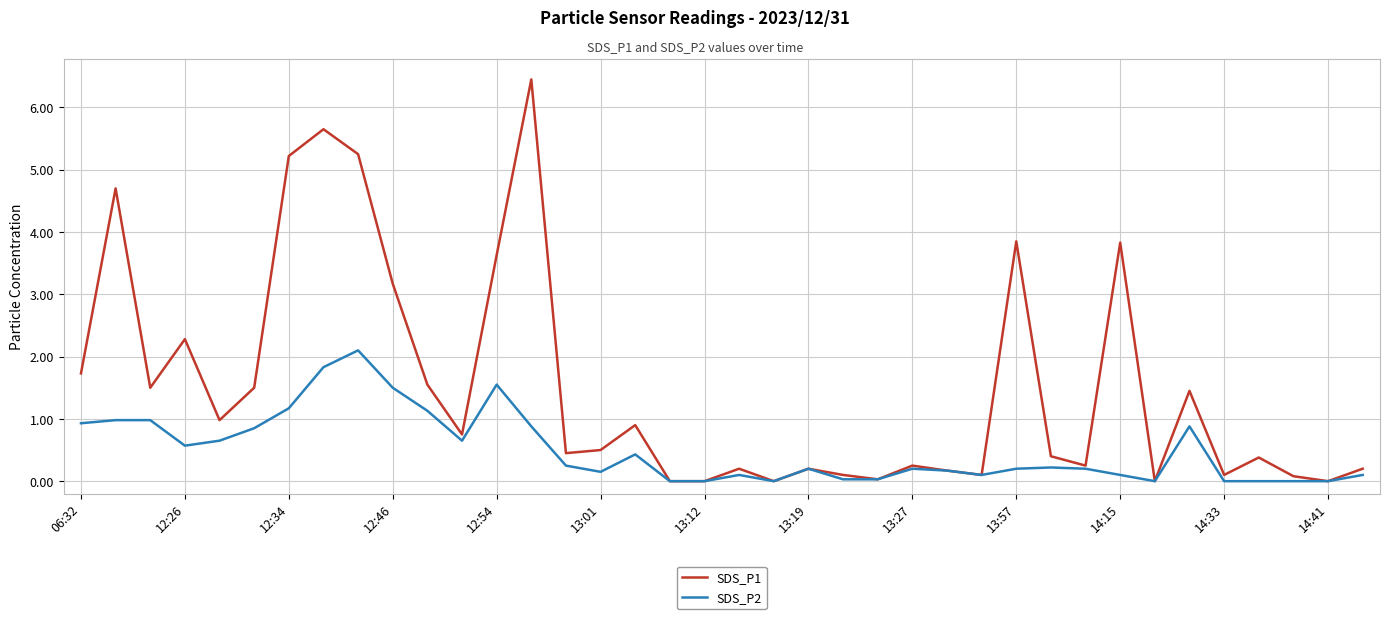

Which series has the largest total across all categories?

SDS_P1